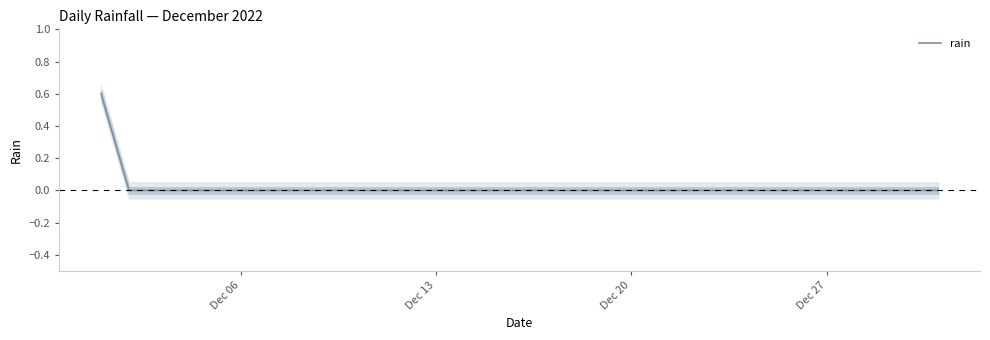

How many categories are shown in the chart?

31